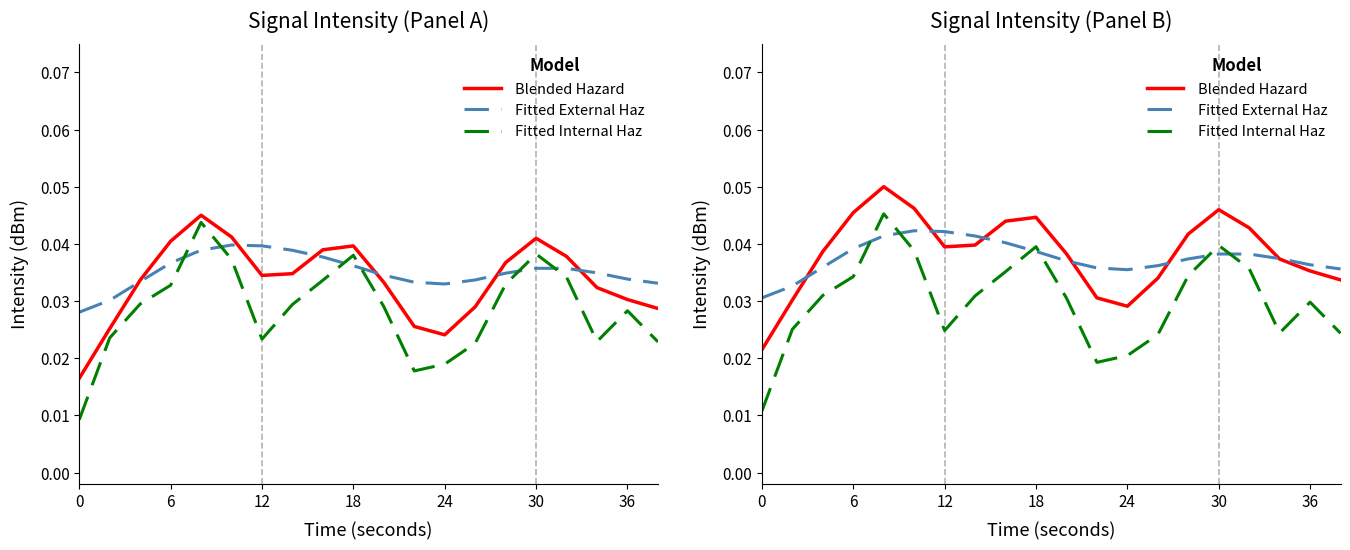

True or false: Fitted External Haz has more than 2 interior local peaks.

False